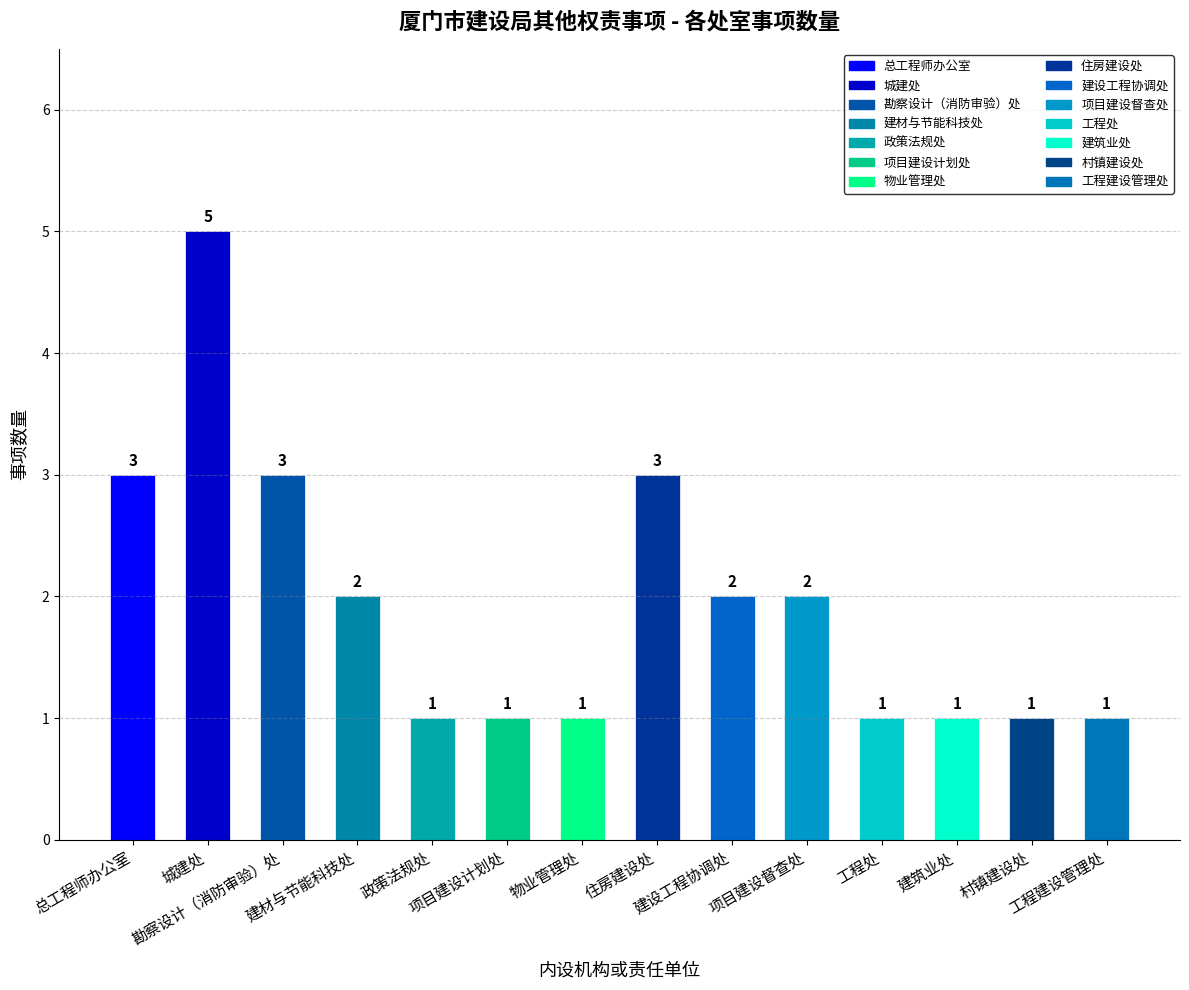

What is the greatest value displayed?

5